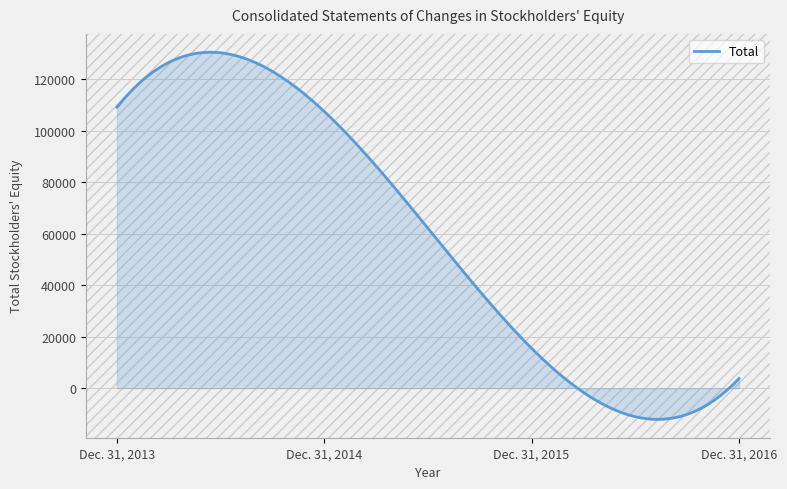

What is the difference between the maximum and minimum values?

142472.0